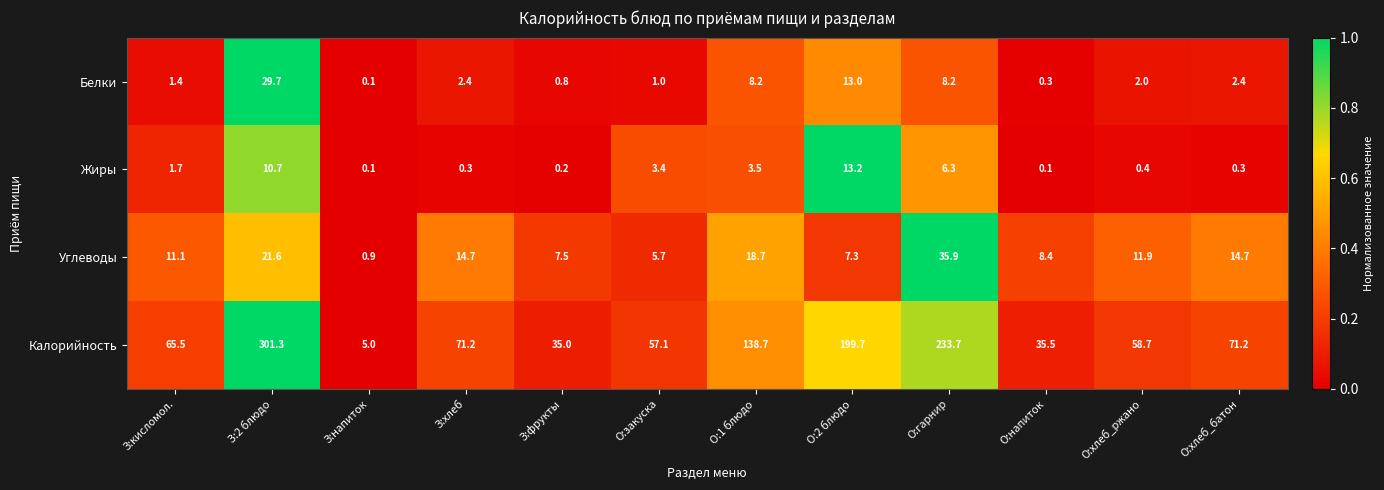

Which category has the highest value in the Жиры series?

О:2 блюдо